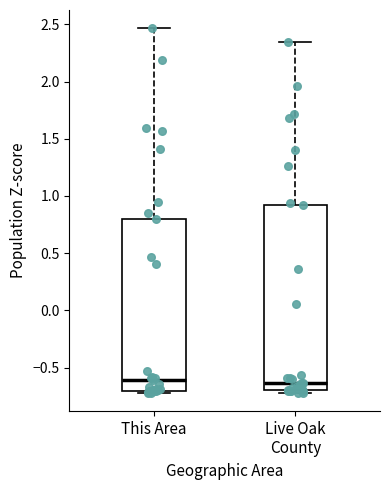

Where does the median line of the box for Live Oak County sit on the y-axis? The values are not printed on the chart, so give them approximately, as read against the axis.

-0.65